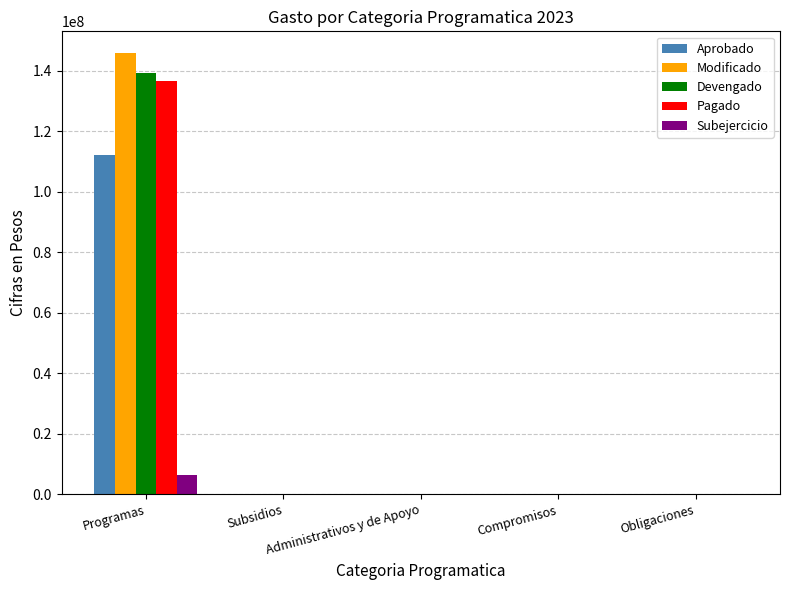

What are all the series names shown in the legend?

Aprobado, Modificado, Devengado, Pagado, Subejercicio